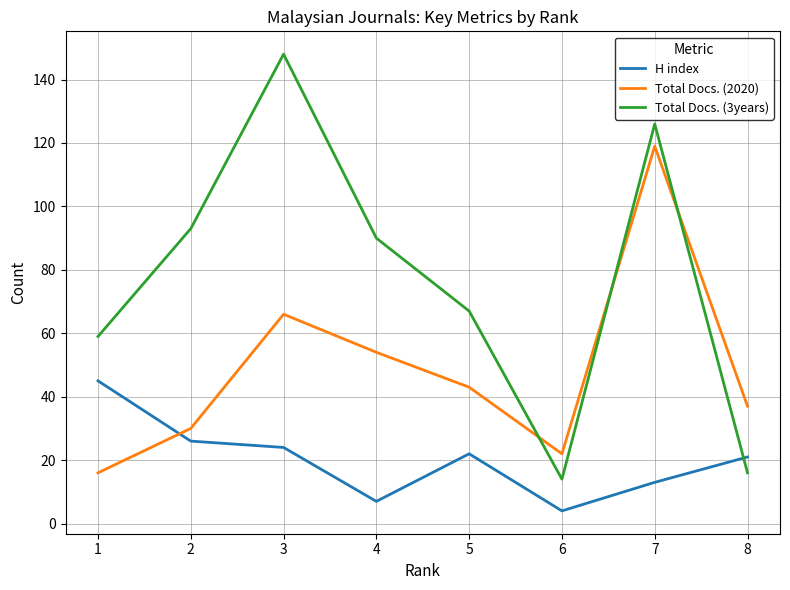

The Total Docs. (3years) series shows 31 at 2. True or false?

False